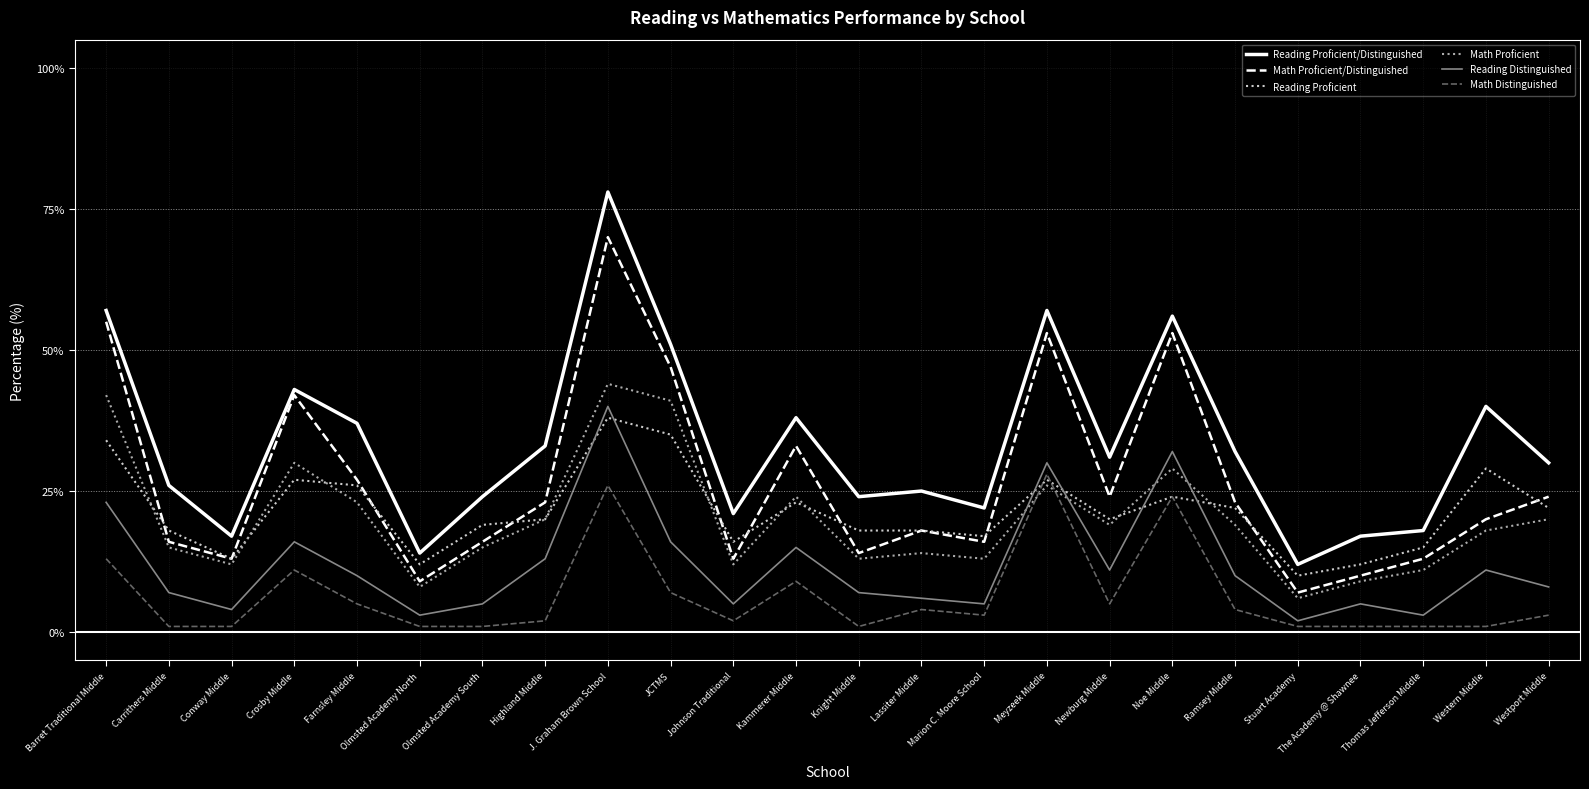

What is the maximum value for Reading Distinguished?

40